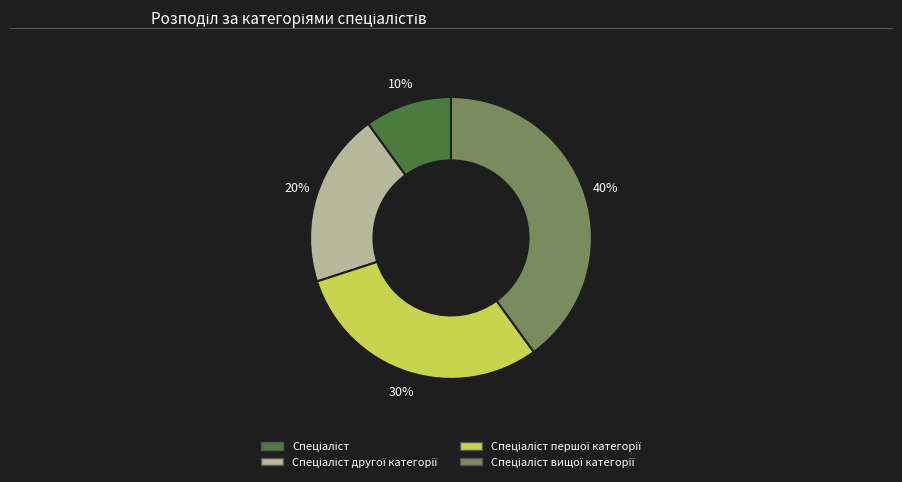

To the nearest percent, what is the average slice percentage?

25%